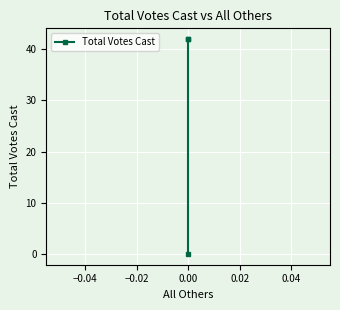

Reading right to left, list all the values displayed in this chart.

42	42	0